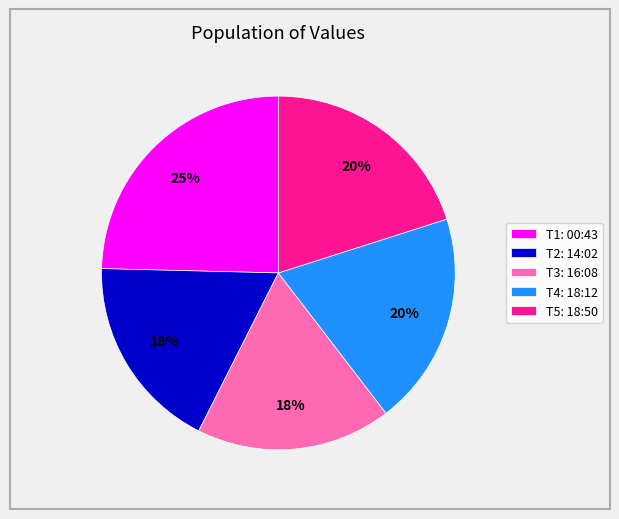

Does any single category account for the majority?

No